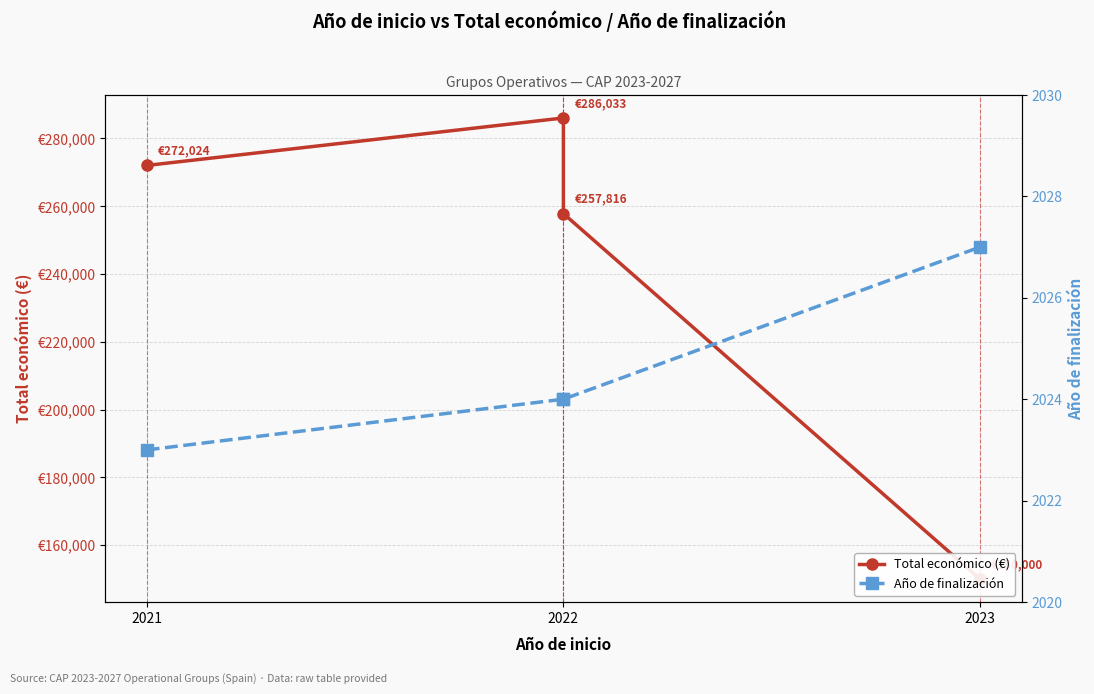

True or false: Año de finalización and Total económico (€) intersect in this chart.

False